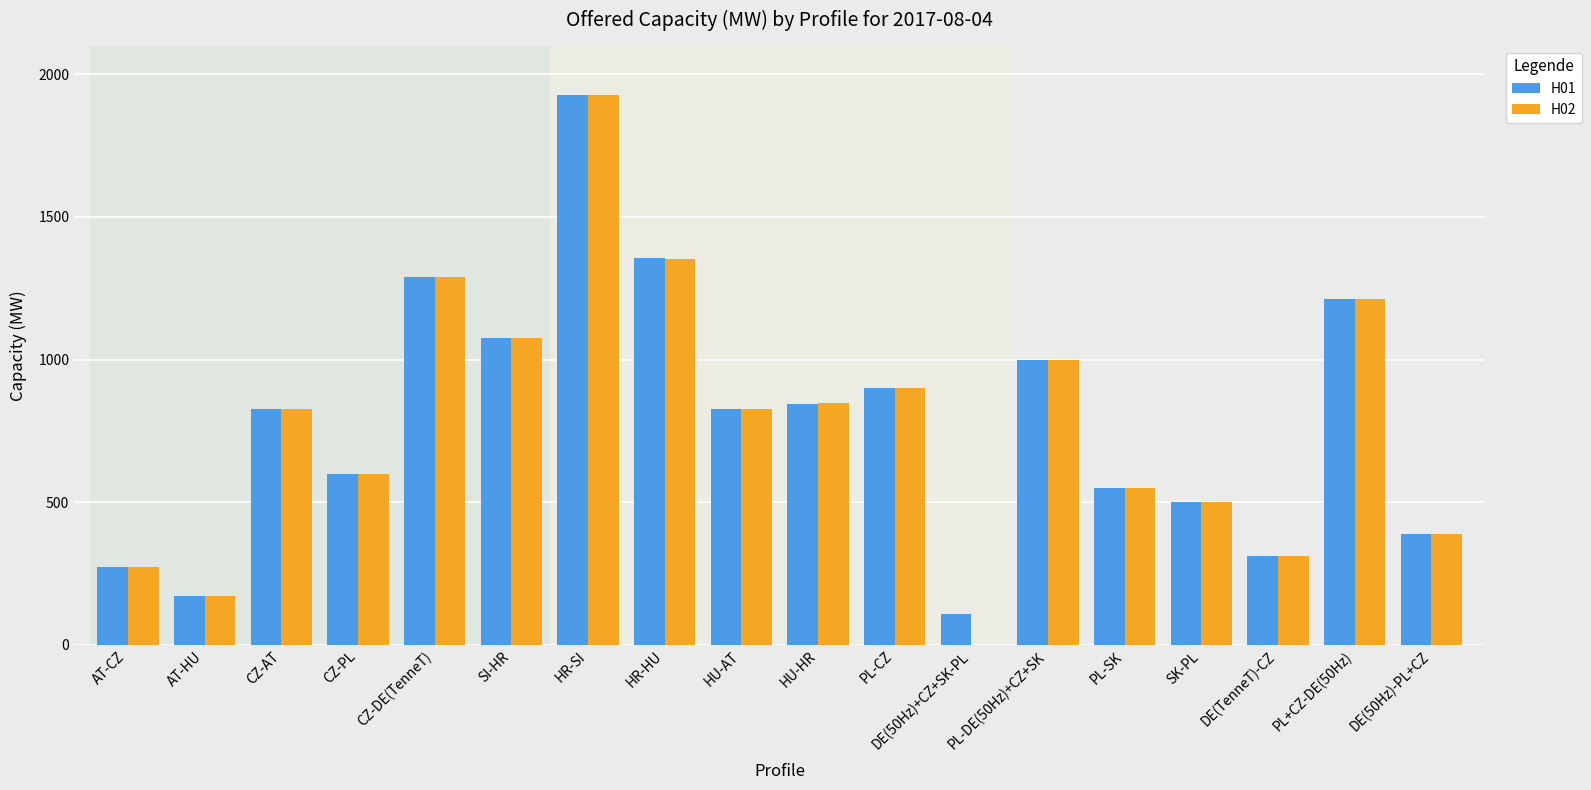

At which label does H02 reach its peak?

HR-SI